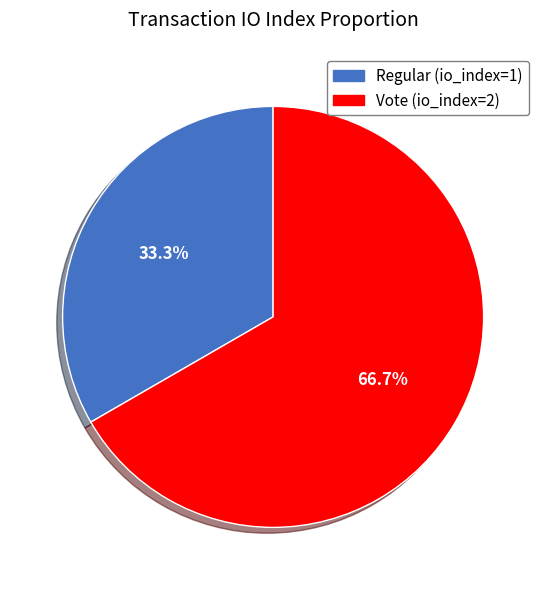

How many slices are in this pie chart?

2